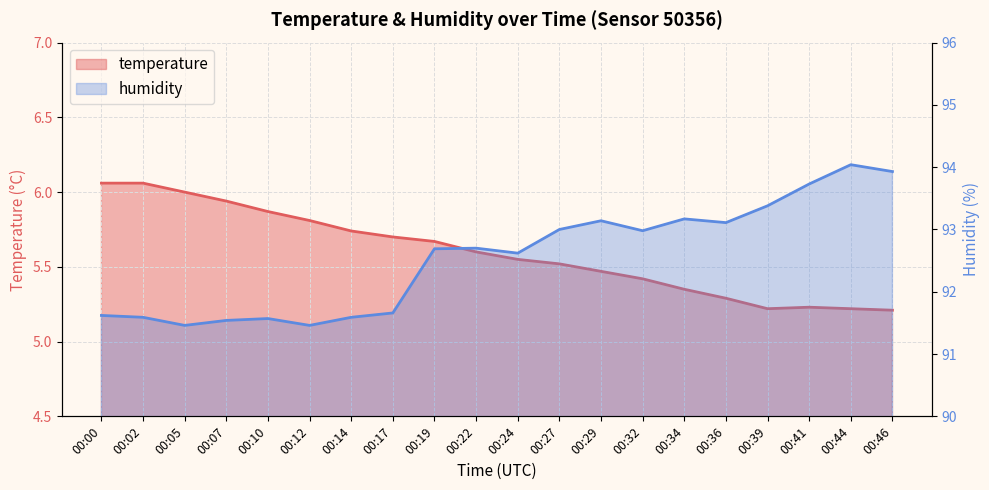

What is the difference between the maximum and minimum values in the humidity series?

2.6